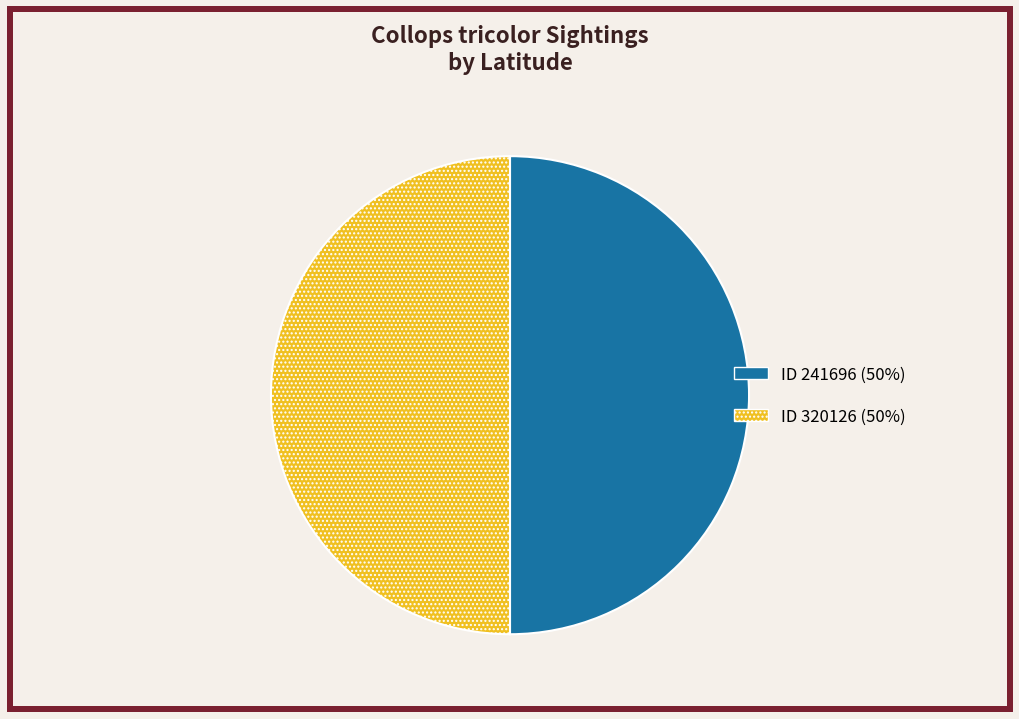

Is it true that ID 241696 (50%) is 50% of the pie?

True